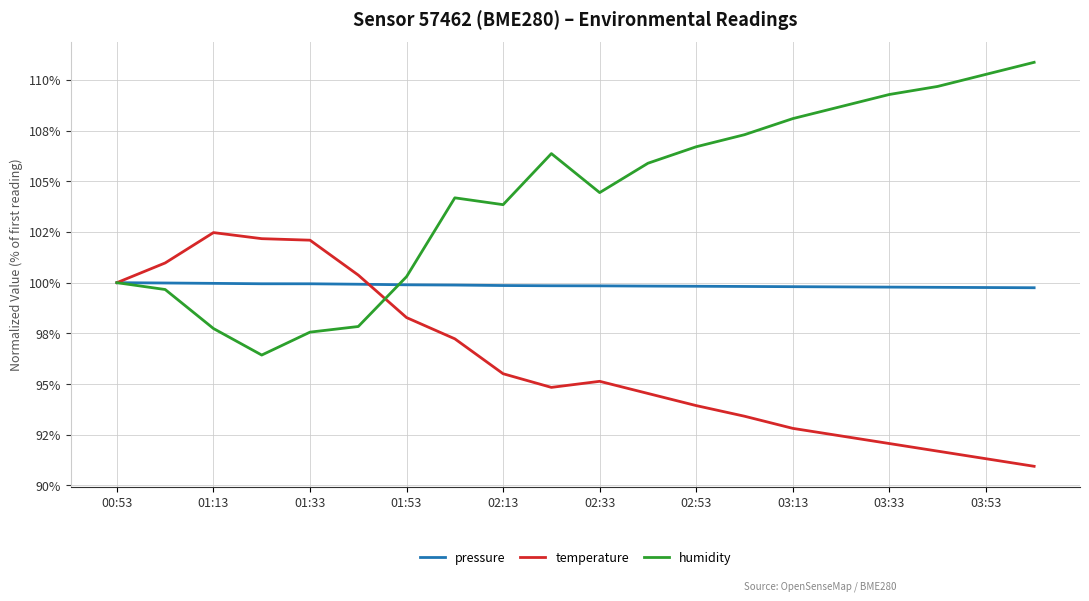

True or false: humidity and pressure intersect in this chart.

True